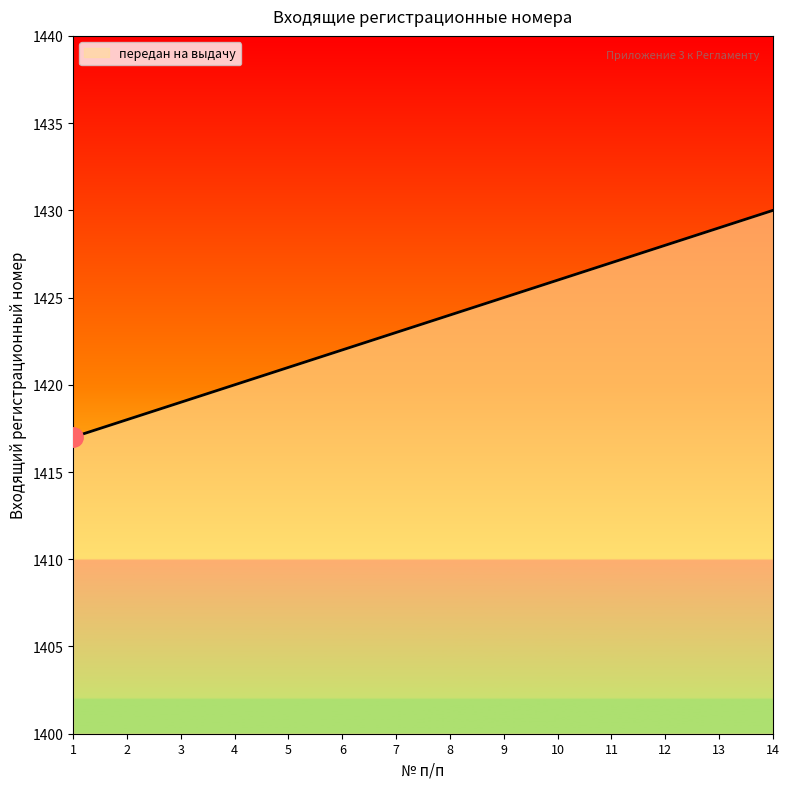

List the labels in order of value, smallest first.

1, 2, 3, 4, 5, 6, 7, 8, 9, 10, 11, 12, 13, 14